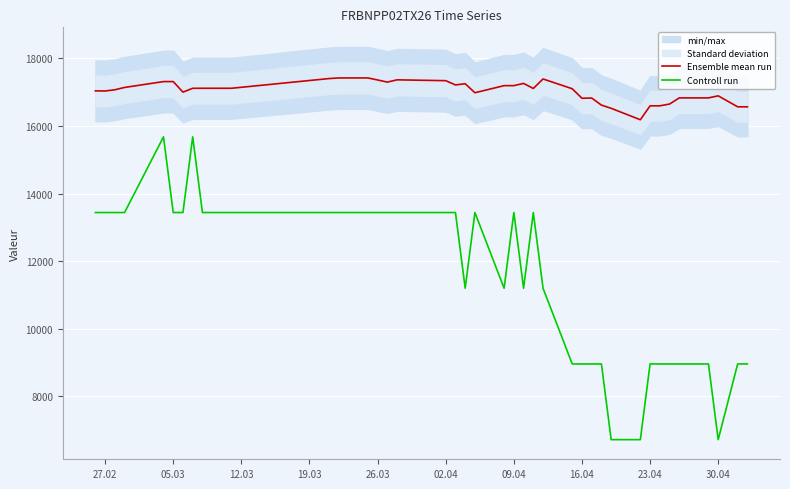

How many series are shown in this chart?

2